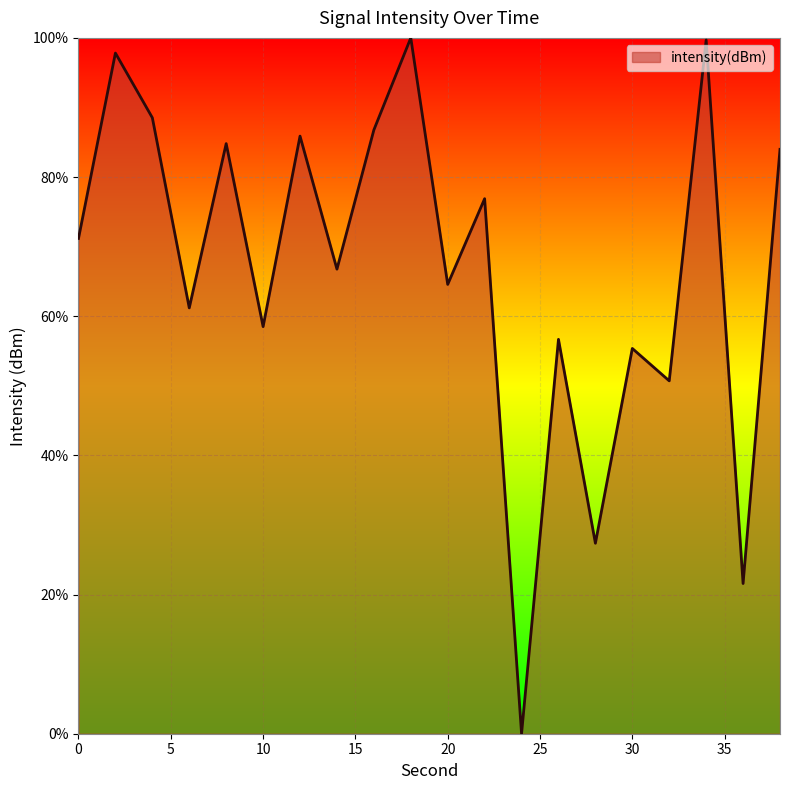

What is the difference between the maximum and minimum values?

100.0